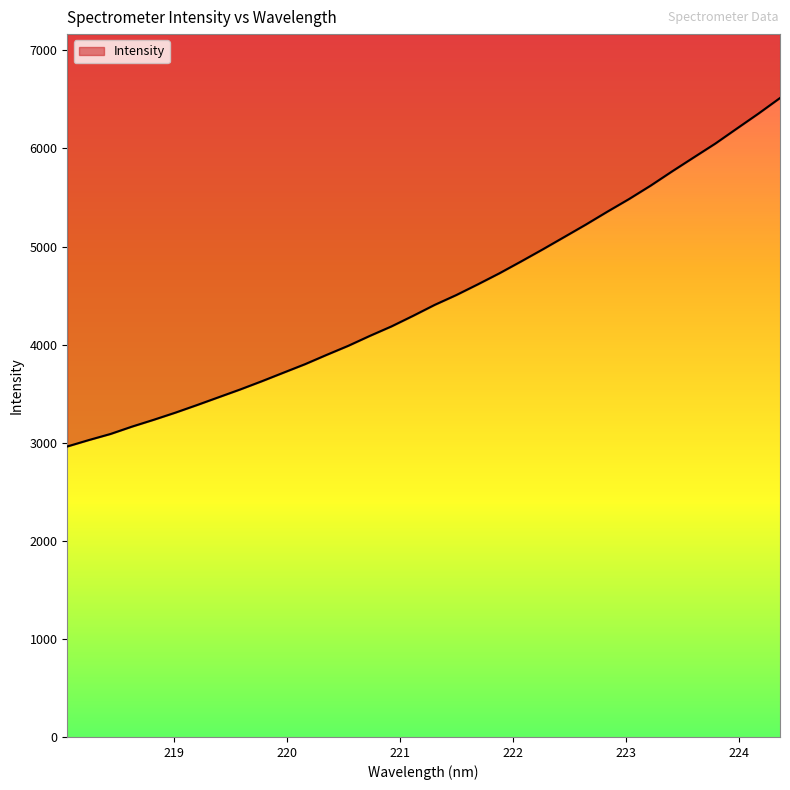

At which label does the data first exceed 4405?

221.3083